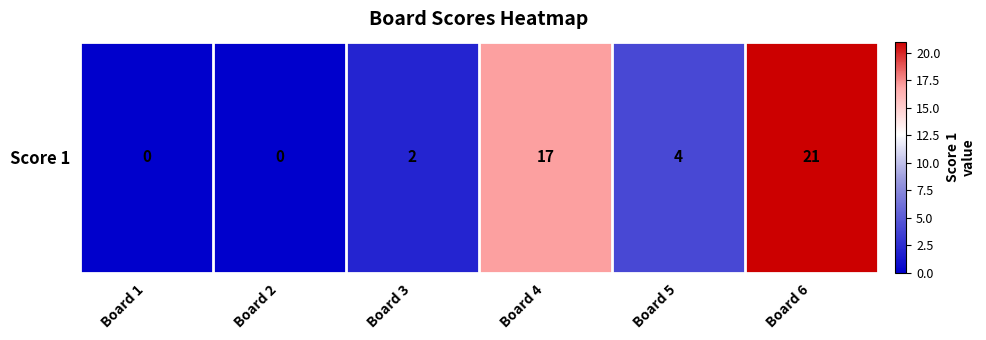

Reading right to left, what are all the values shown in this chart?

Board 6=21	Board 5=4	Board 4=17	Board 3=2	Board 2=0	Board 1=0